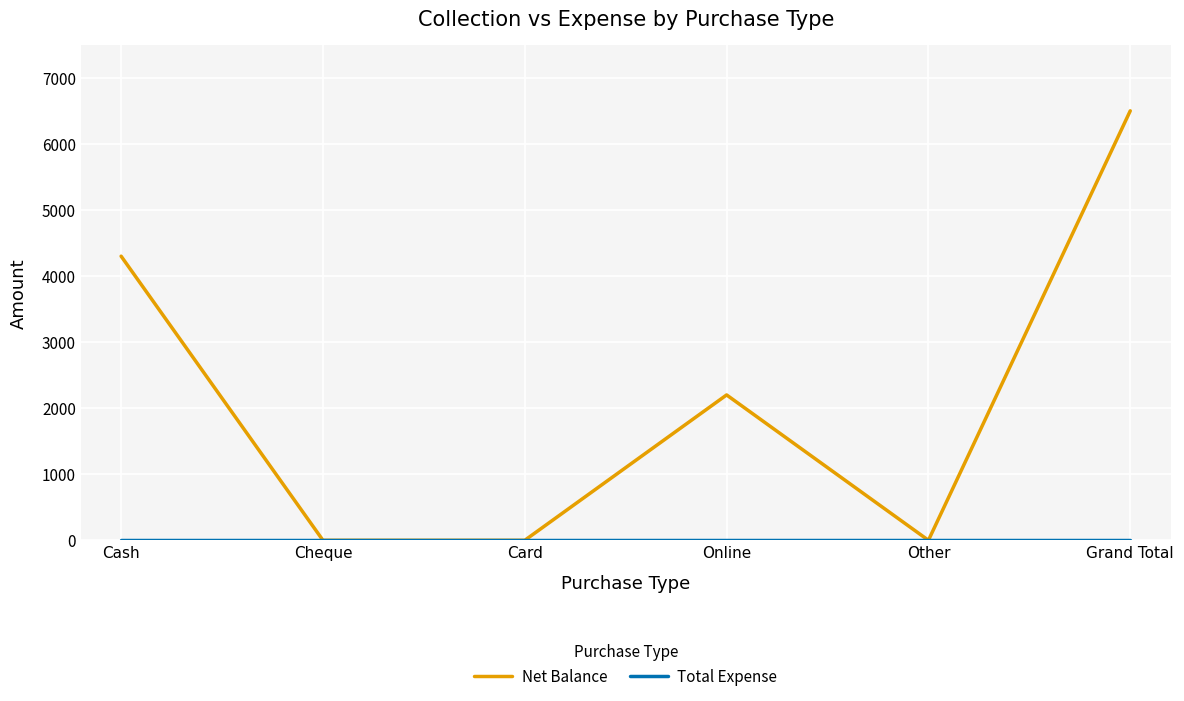

What is the spread (max minus min) of values at Grand Total?

6500